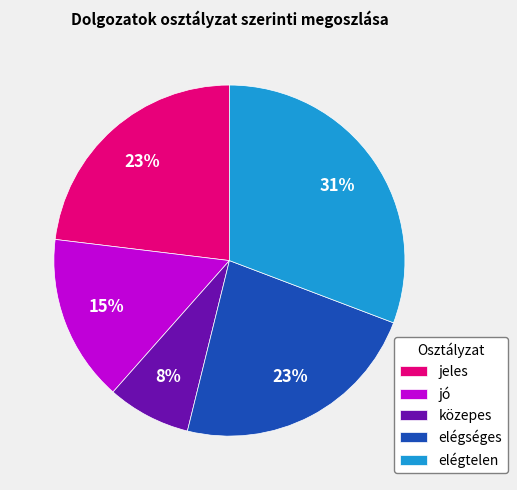

To the nearest percent, what is the average slice percentage?

20%